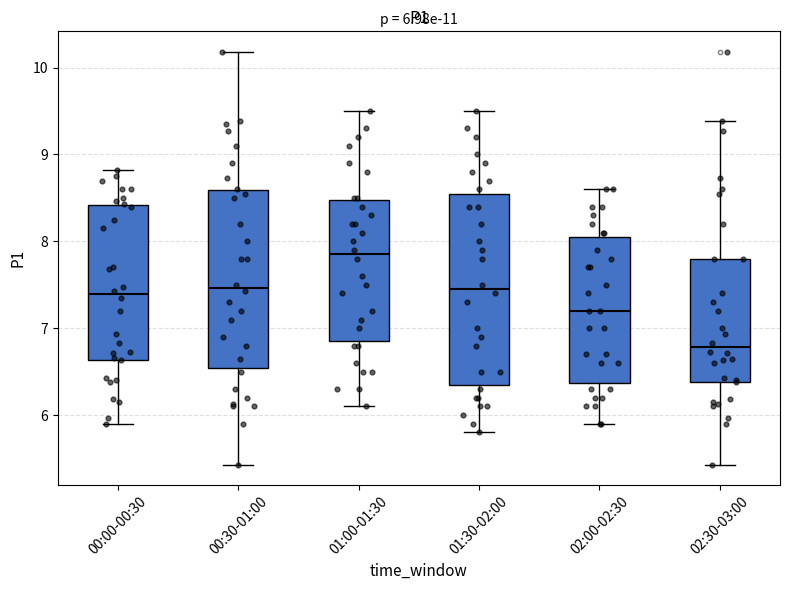

Which box is the tallest, from its lower edge to its upper edge?

01:30-02:00